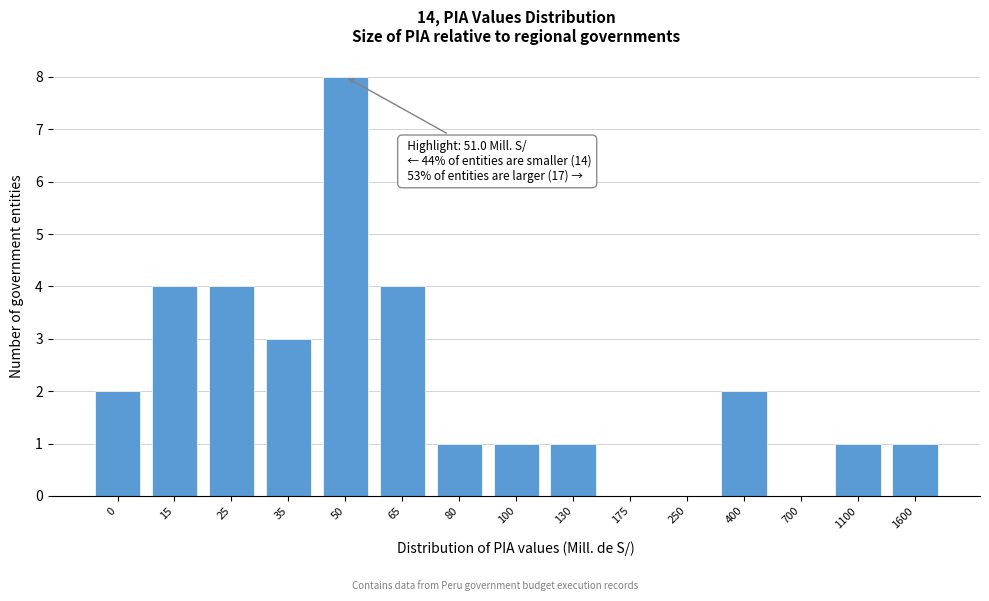

Reading left to right, list all the values displayed in this chart.

0=2	15=4	25=4	35=3	50=8	65=4	80=1	100=1	130=1	175=0	250=0	400=2	700=0	1100=1	1600=1